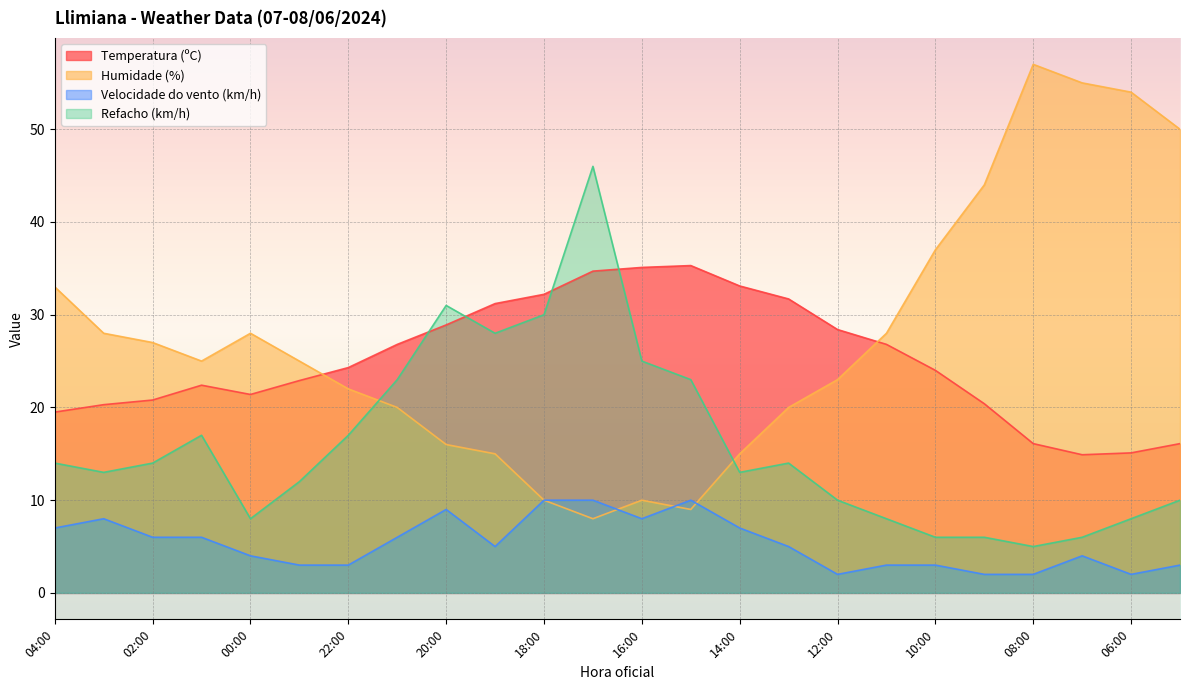

Reading right to left, what are all the values shown in this chart?

Temperatura (ºC): 05:00=16.1	06:00=15.1	07:00=14.9	08:00=16.1	09:00=20.4	10:00=24.0	11:00=26.8	12:00=28.4	13:00=31.7	14:00=33.1	15:00=35.3	16:00=35.1	17:00=34.7	18:00=32.2	19:00=31.2	20:00=28.9	21:00=26.8	22:00=24.3	23:00=22.9	00:00=21.4	01:00=22.4	02:00=20.8	03:00=20.3	04:00=19.5
Humidade (%): 05:00=50.0	06:00=54.0	07:00=55.0	08:00=57.0	09:00=44.0	10:00=37.0	11:00=28.0	12:00=23.0	13:00=20.0	14:00=15.0	15:00=9.0	16:00=10.0	17:00=8.0	18:00=10.0	19:00=15.0	20:00=16.0	21:00=20.0	22:00=22.0	23:00=25.0	00:00=28.0	01:00=25.0	02:00=27.0	03:00=28.0	04:00=33.0
Velocidade do vento (km/h): 05:00=3.0	06:00=2.0	07:00=4.0	08:00=2.0	09:00=2.0	10:00=3.0	11:00=3.0	12:00=2.0	13:00=5.0	14:00=7.0	15:00=10.0	16:00=8.0	17:00=10.0	18:00=10.0	19:00=5.0	20:00=9.0	21:00=6.0	22:00=3.0	23:00=3.0	00:00=4.0	01:00=6.0	02:00=6.0	03:00=8.0	04:00=7.0
Refacho (km/h): 05:00=10.0	06:00=8.0	07:00=6.0	08:00=5.0	09:00=6.0	10:00=6.0	11:00=8.0	12:00=10.0	13:00=14.0	14:00=13.0	15:00=23.0	16:00=25.0	17:00=46.0	18:00=30.0	19:00=28.0	20:00=31.0	21:00=23.0	22:00=17.0	23:00=12.0	00:00=8.0	01:00=17.0	02:00=14.0	03:00=13.0	04:00=14.0